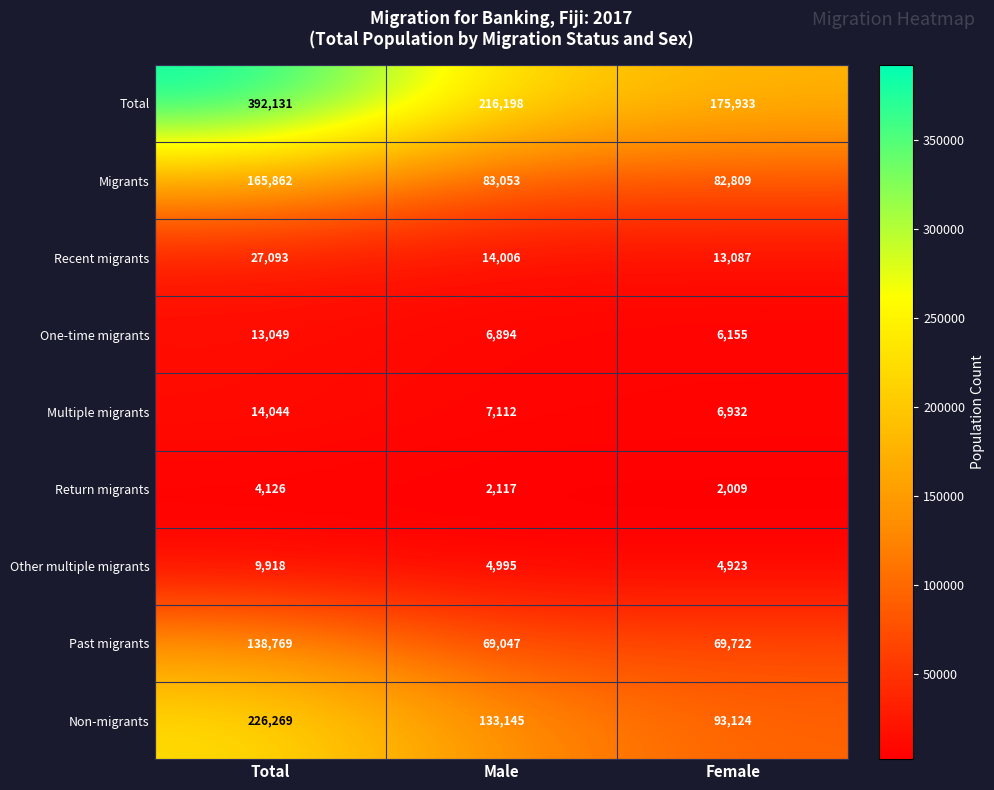

What is the difference between the second highest and minimum values in the Total series?

40265